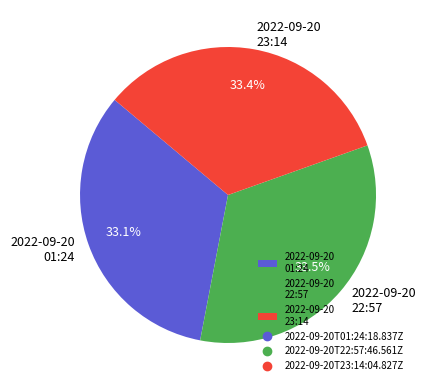

Does 2022-09-20 22:57 represent more than half of the total?

No